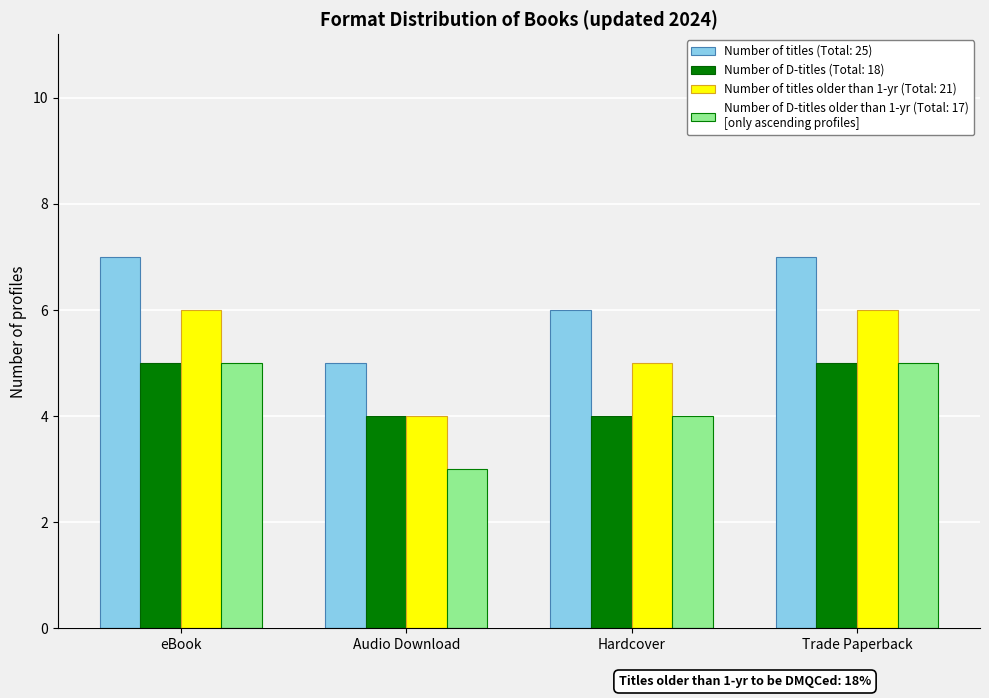

How many series are shown in this chart?

4